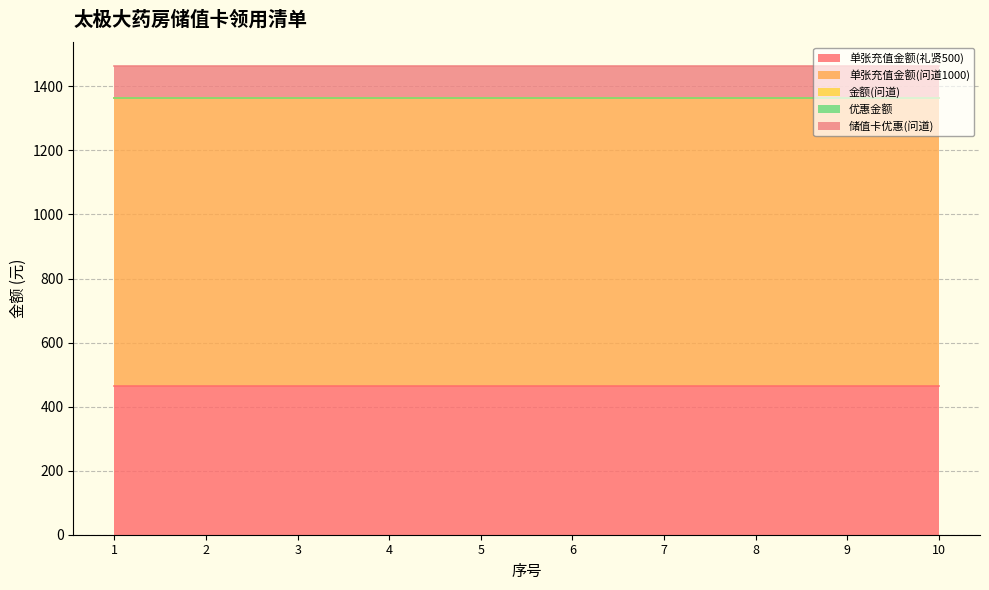

Which category has the lowest value in the 优惠金额 series?

1